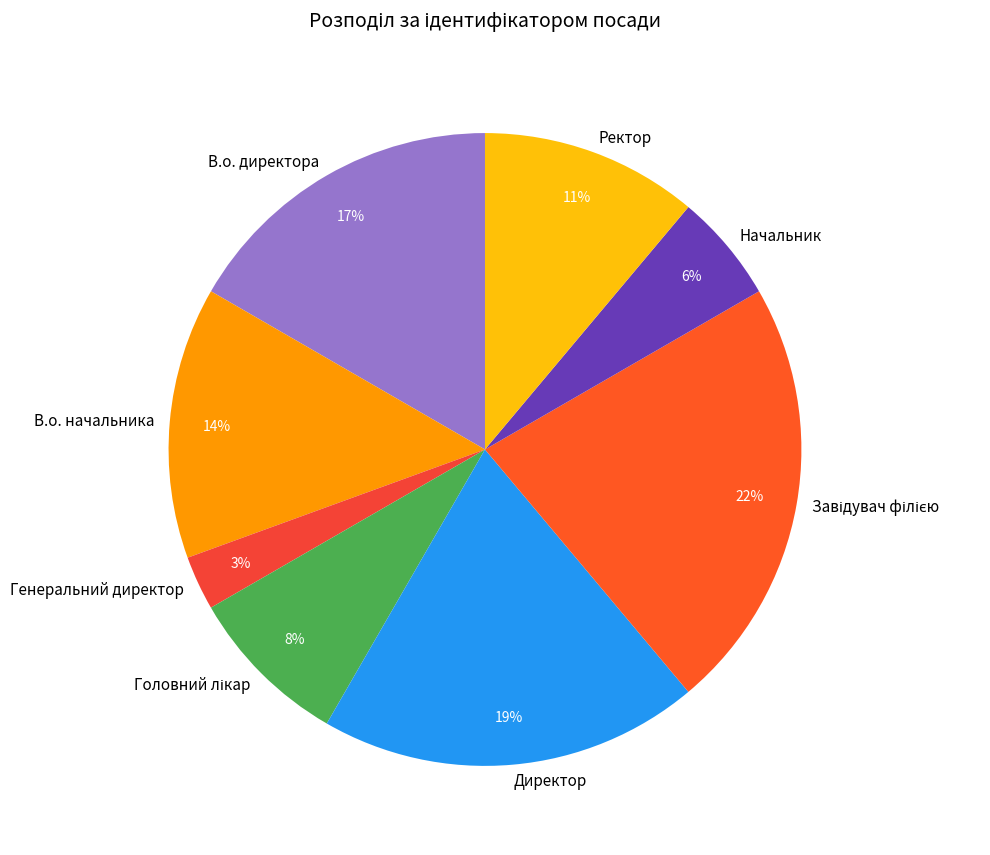

True or false: Начальник accounts for 14% of the total.

False